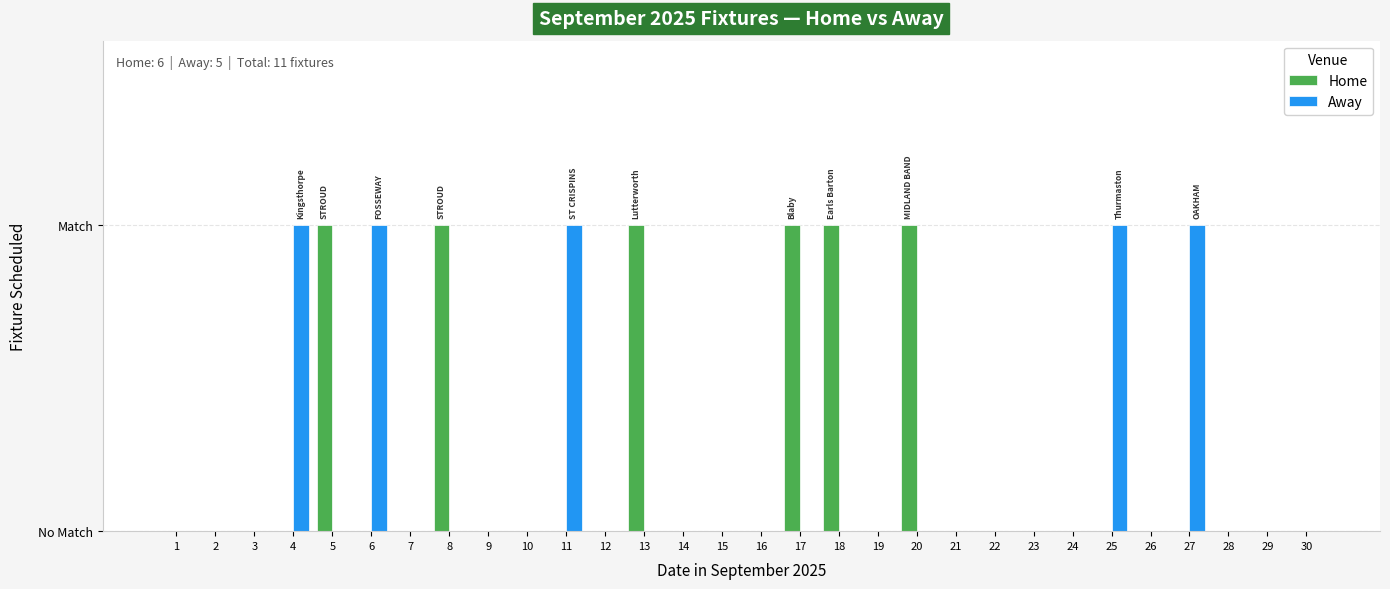

What is the difference between the Away values at 14 and 6?

1